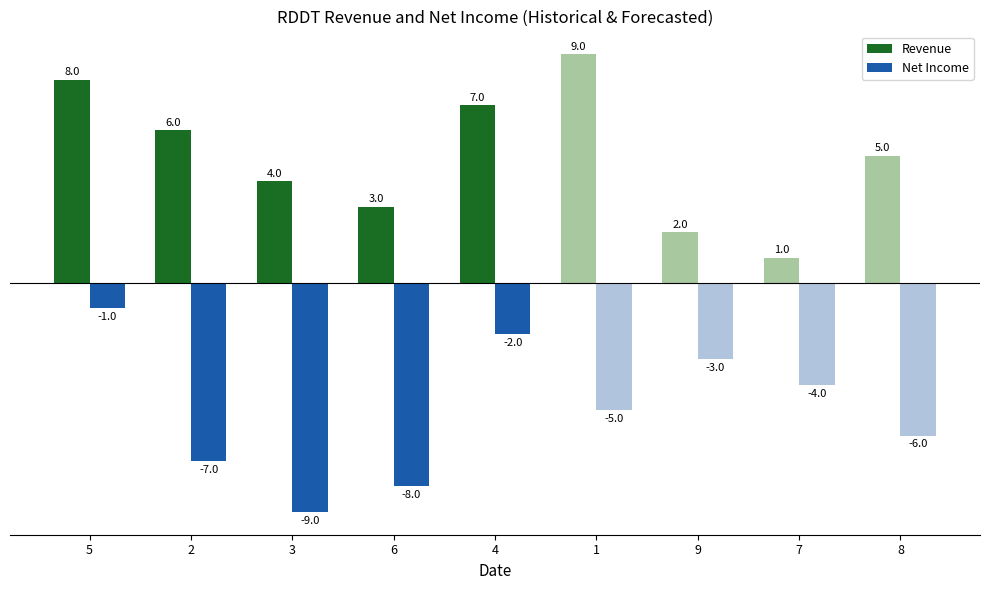

What are all the series names shown in the legend?

Revenue, Net Income